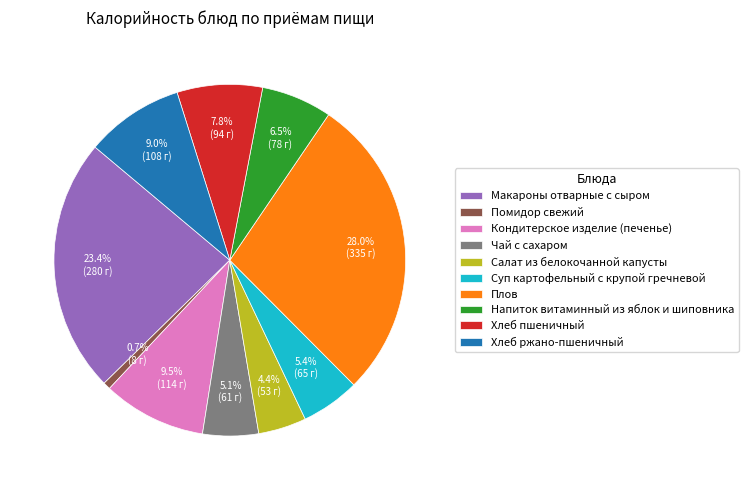

To the nearest percent, what percentage of the pie is Салат из белокочанной капусты?

4%